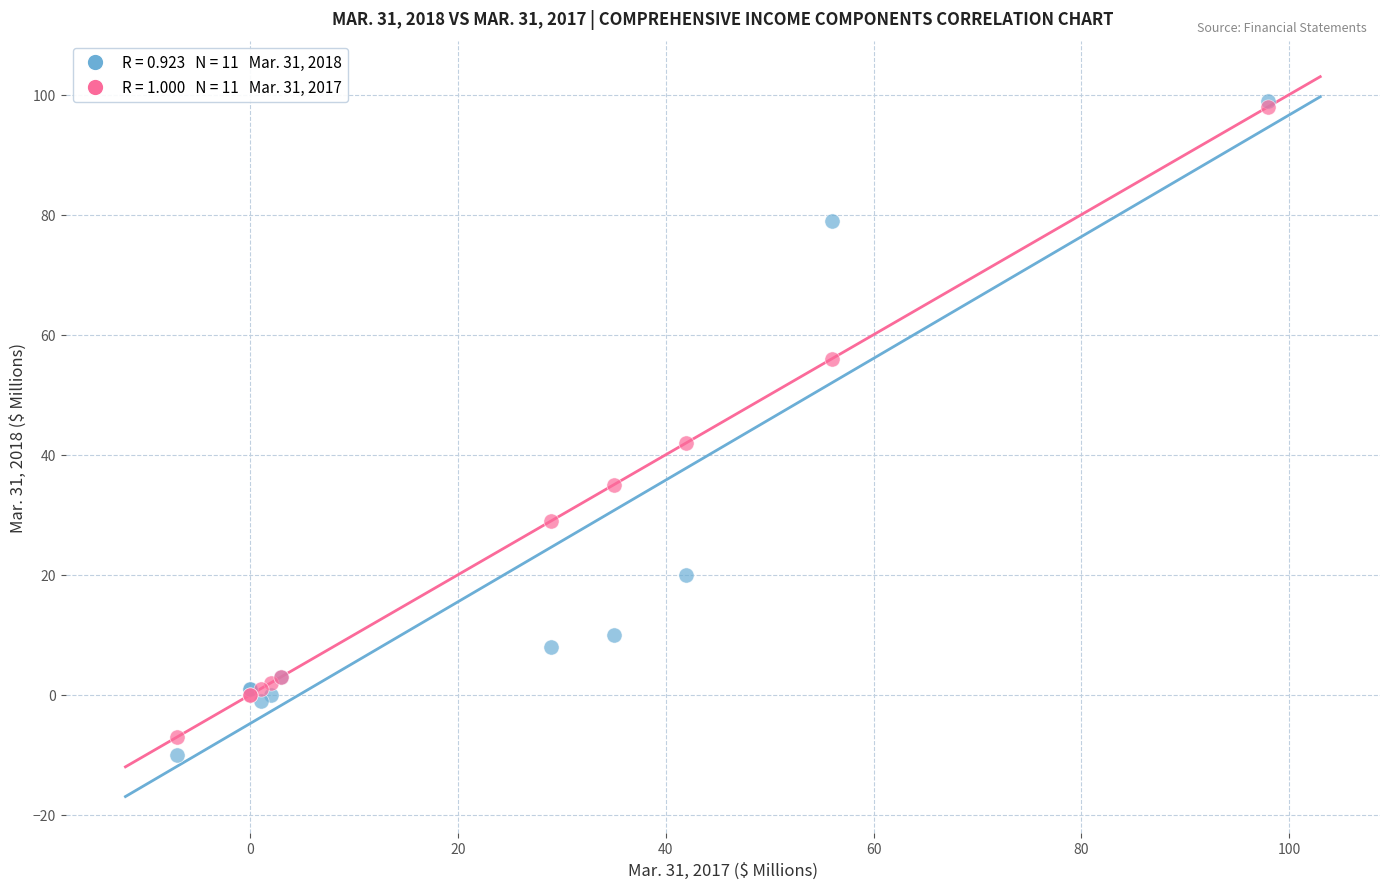

Across all series, what Y value is closest to 44?

42